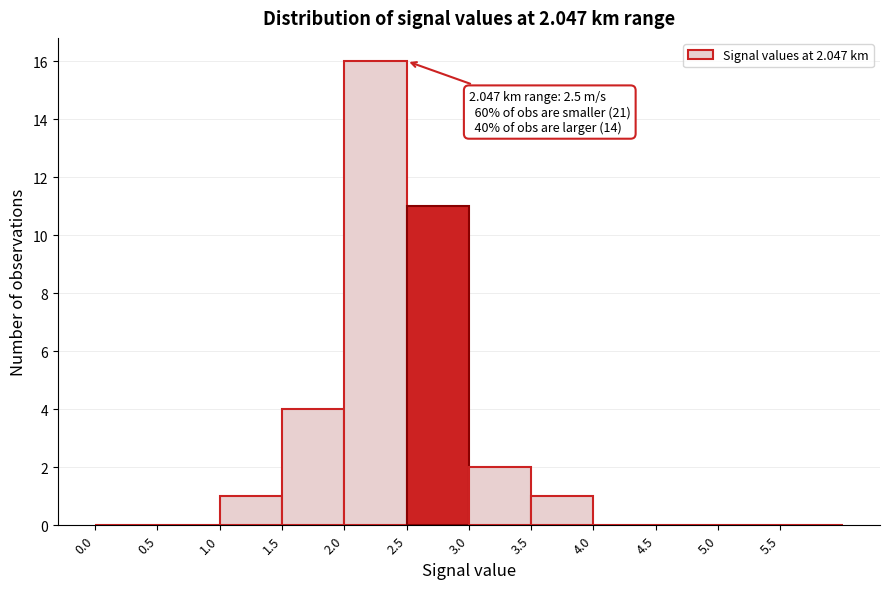

Which range on the x-axis has the tallest bar?

2.0 to 2.5